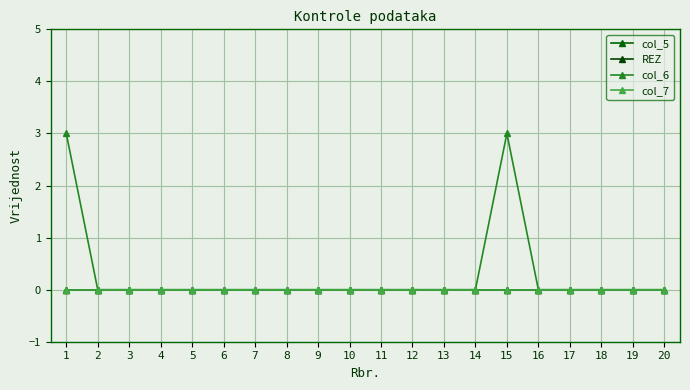

True or false: col_5 and REZ intersect in this chart.

False